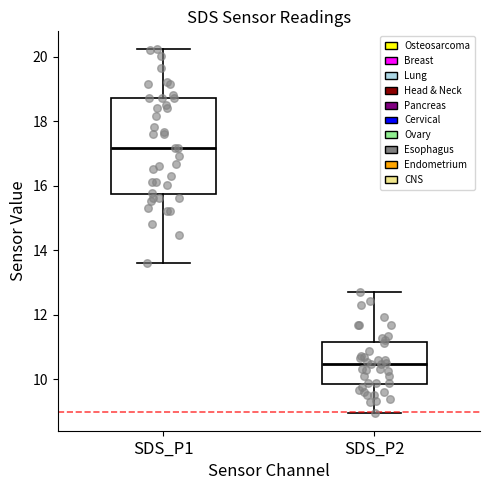

Where does the lower whisker of the box for SDS_P1 end on the y-axis? The values are not printed on the chart, so give them approximately, as read against the axis.

13.6